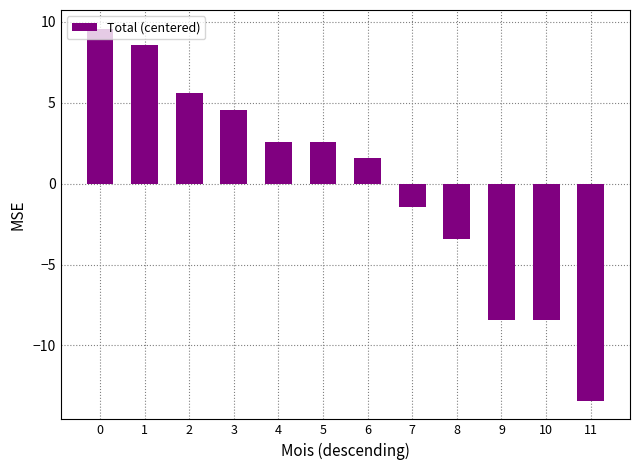

What is the value of the 10th bar from the left?

-8.4